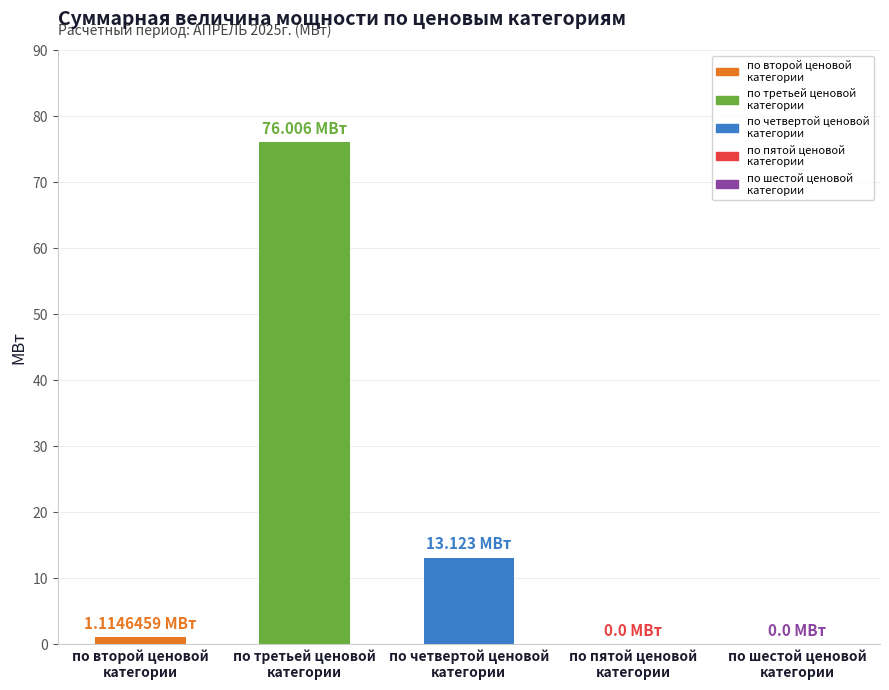

Rank the categories by value from lowest to highest.

по пятой ценовой
категории, по шестой ценовой
категории, по второй ценовой
категории, по четвертой ценовой
категории, по третьей ценовой
категории